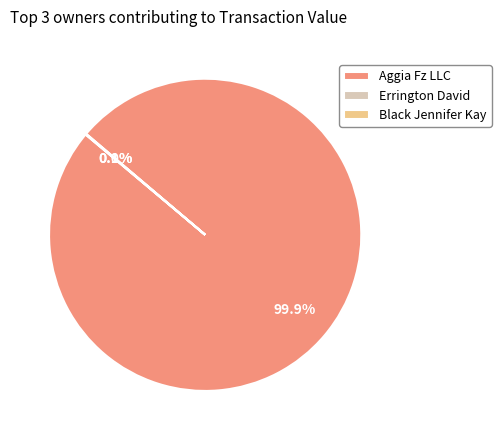

Which category has the biggest portion of the pie?

Aggia Fz LLC